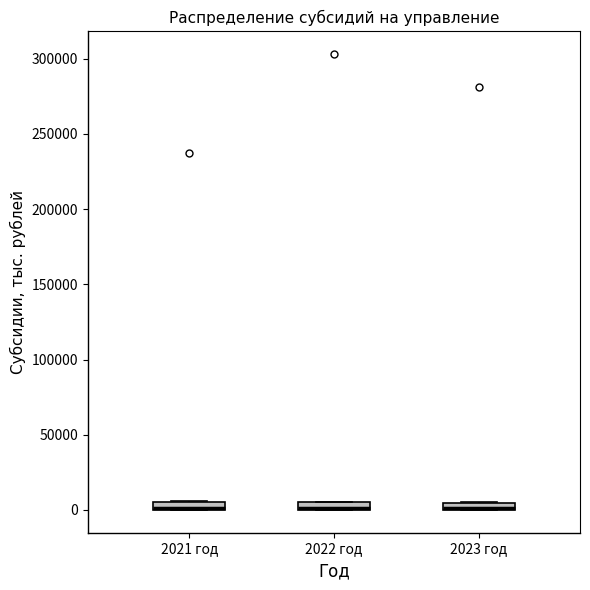

Where is the upper edge of the box for 2023 год on the y-axis? The values are not printed on the chart, so give them approximately, as read against the axis.

5000